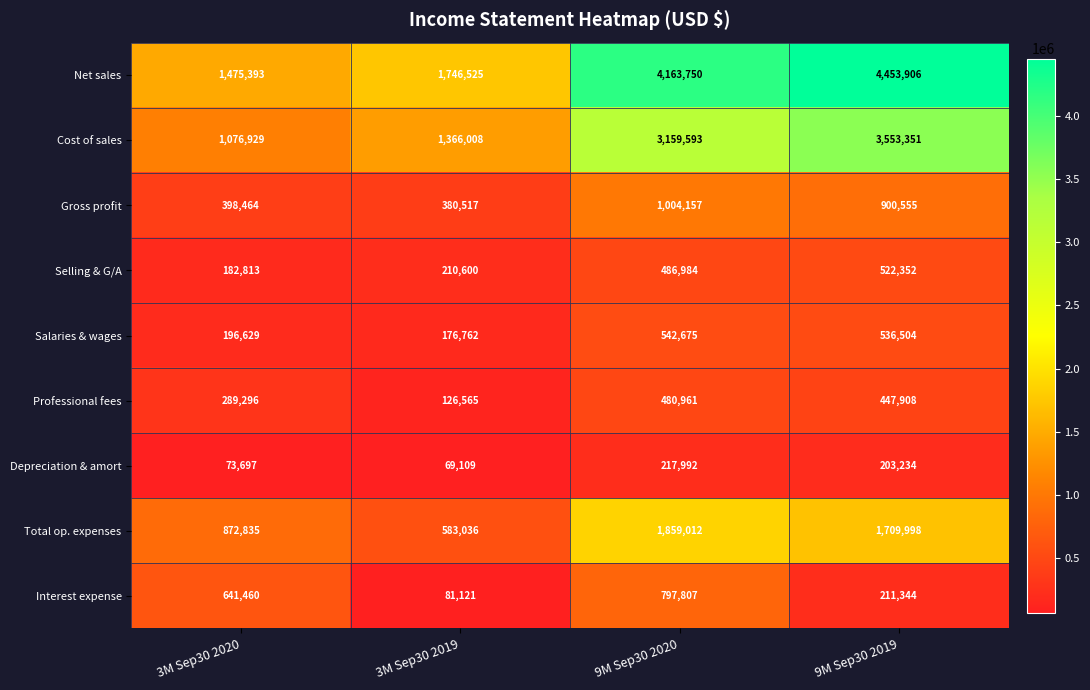

What is the sum of the Total op. expenses values at 3M Sep30 2020 and 9M Sep30 2019?

2582833